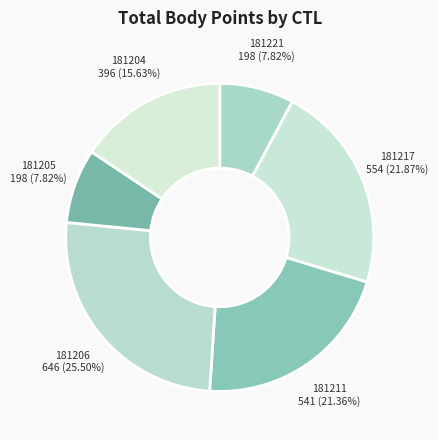

Does 181204 represent more than half of the total?

No